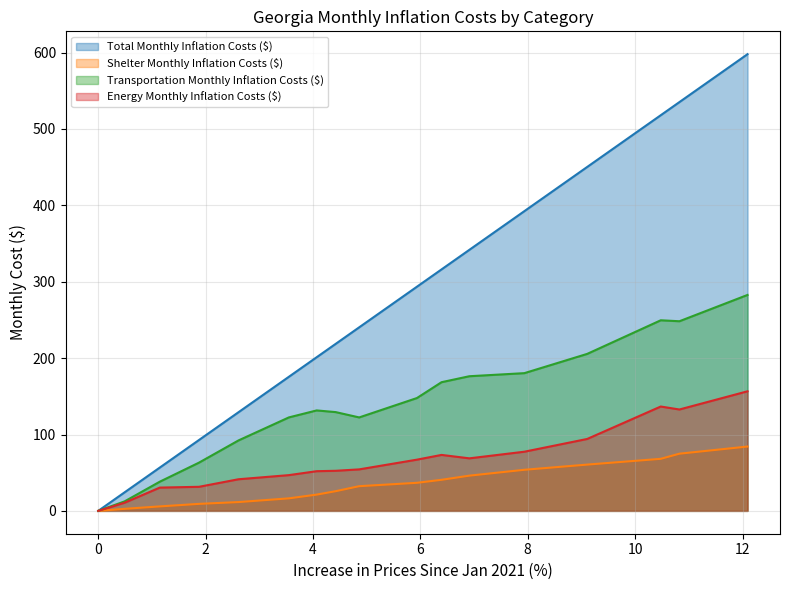

The value of Energy Monthly Inflation Costs ($) at 4.4228315353393555 is 52.5. True or false?

True